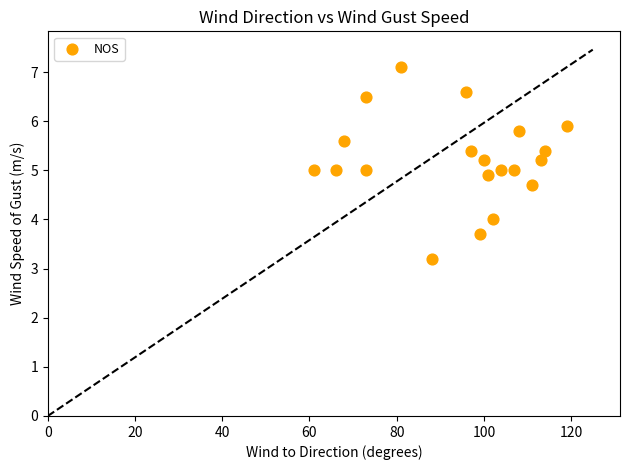

What is the range of X values (max minus min)?

58.0